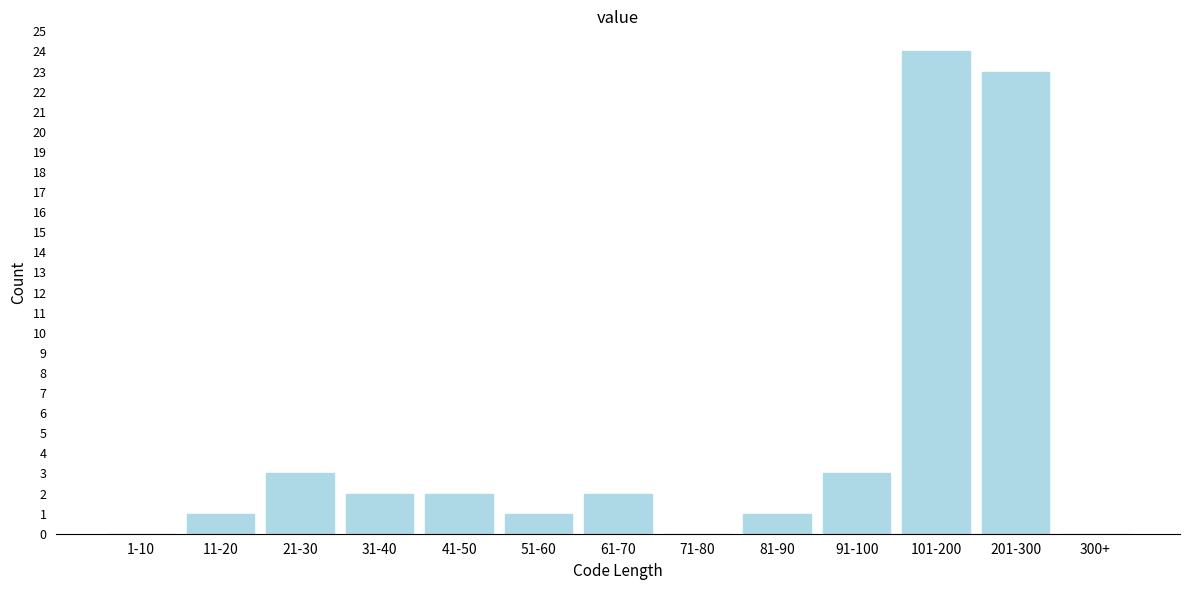

Reading right to left, extract all data points from this chart.

300+=0	201-300=23	101-200=24	91-100=3	81-90=1	71-80=0	61-70=2	51-60=1	41-50=2	31-40=2	21-30=3	11-20=1	1-10=0